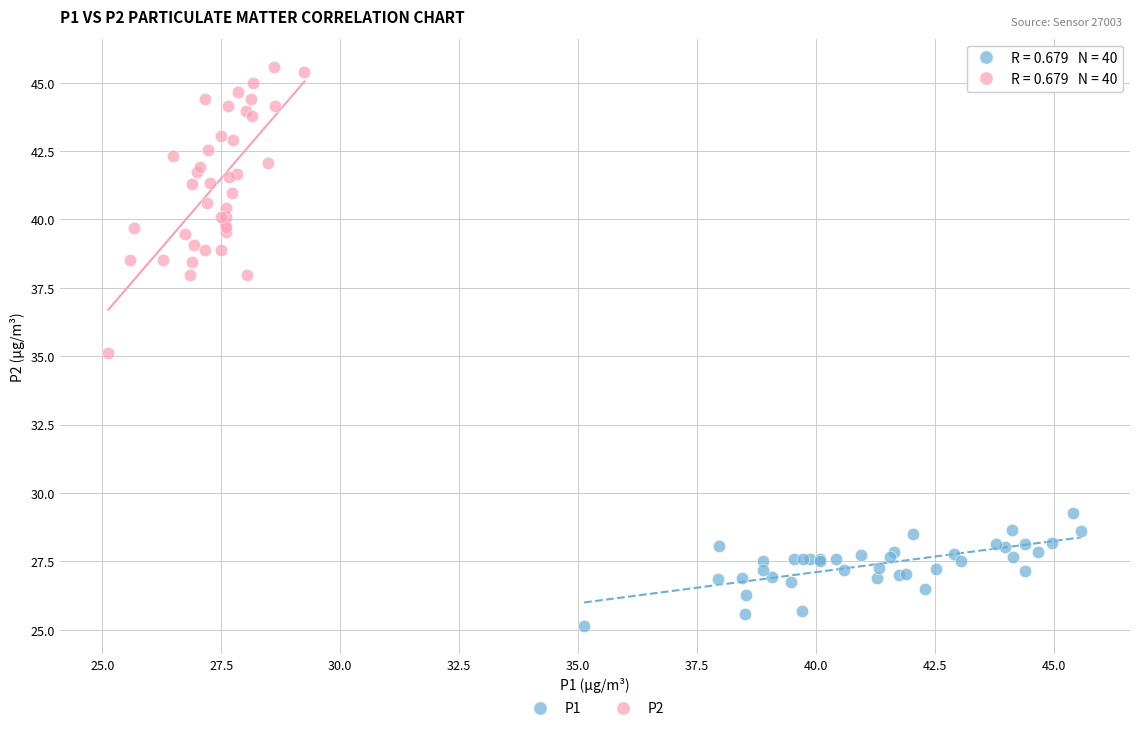

Which series has the widest spread of Y values?

P2